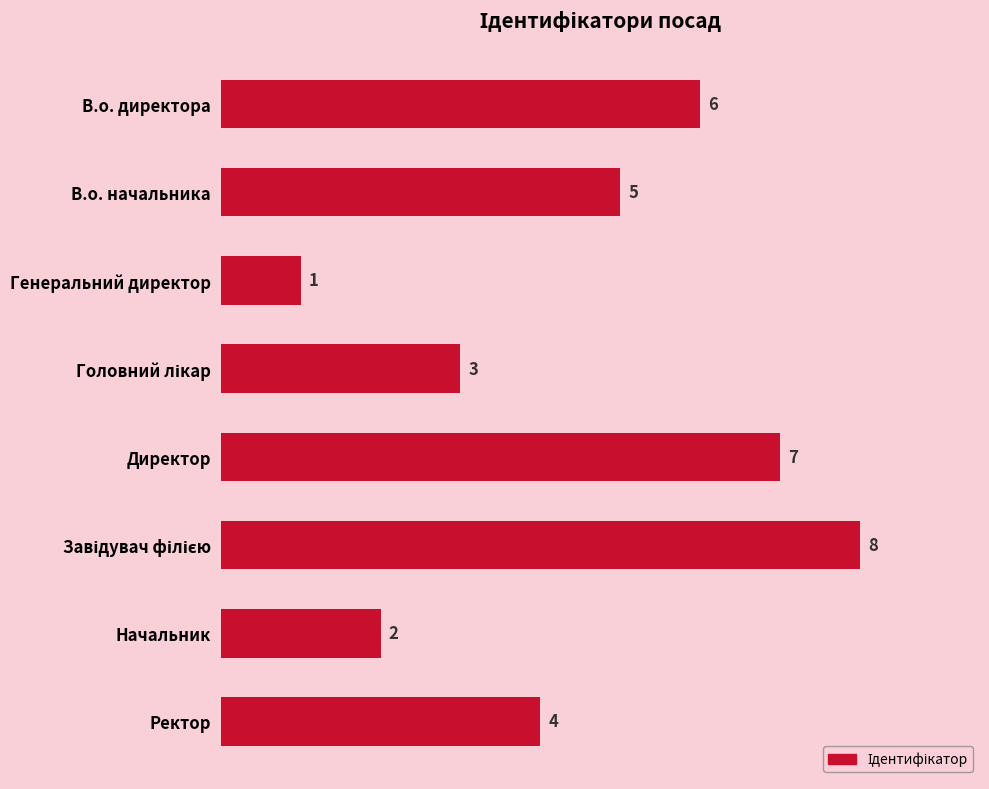

The value at Ректор is 4. True or false?

True